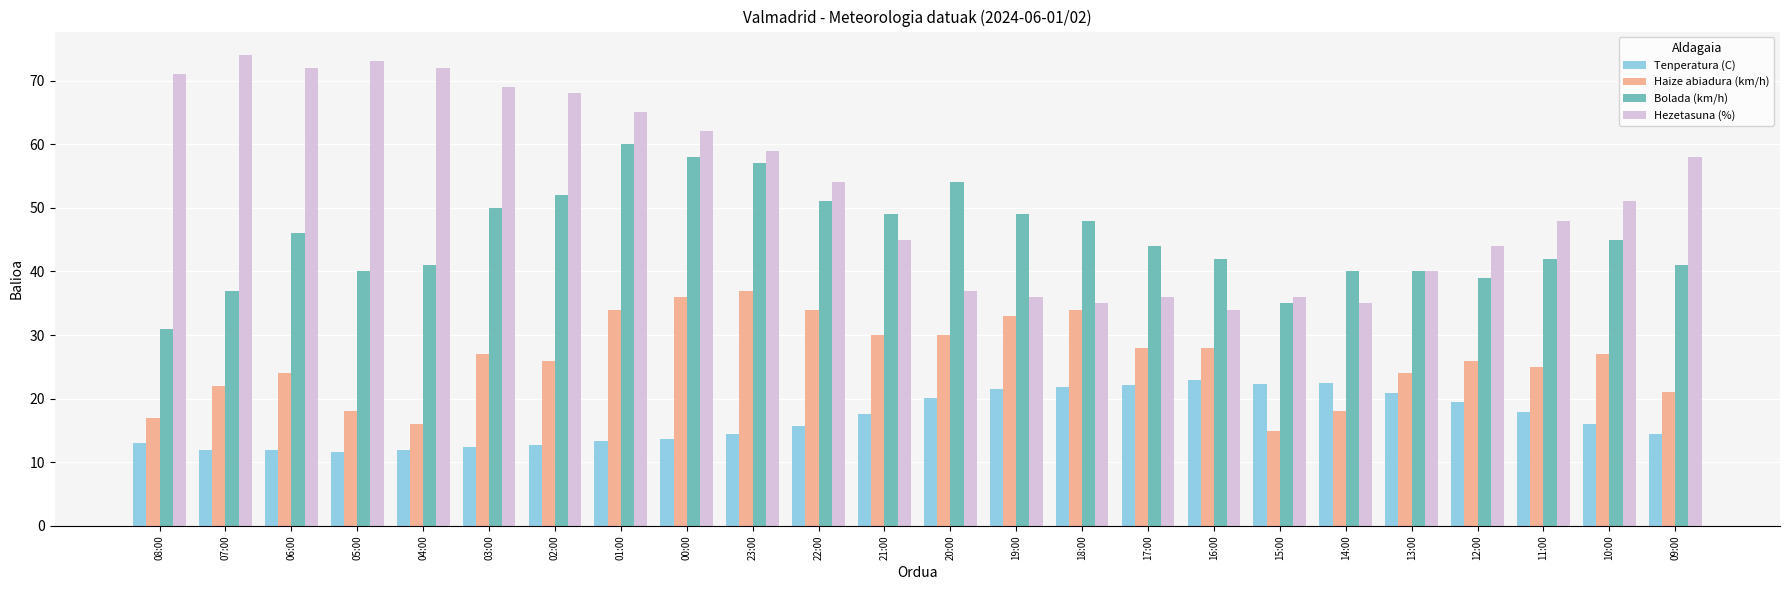

What is the label of the 6th bar from the left?

03:00